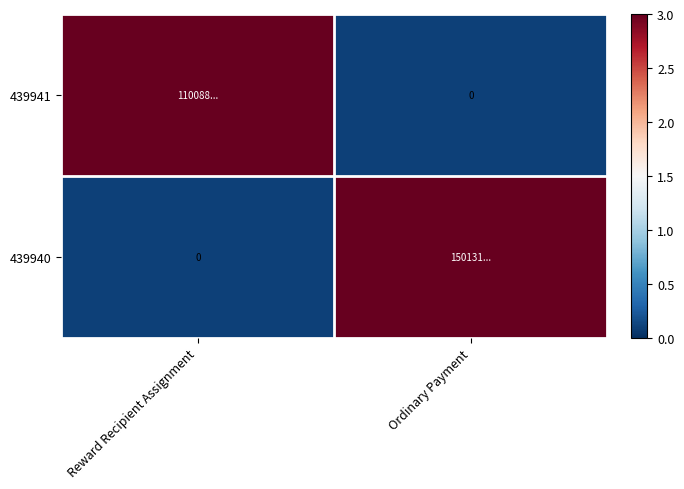

Which category has the highest value in the 439940 series?

Ordinary Payment